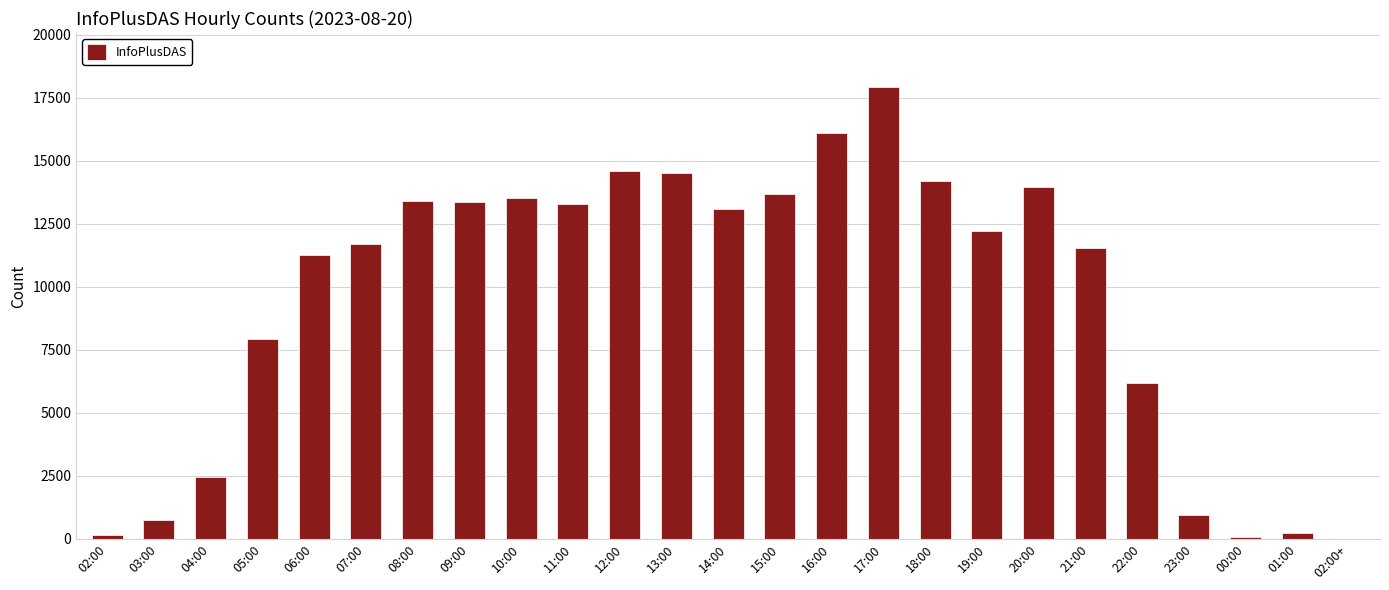

Which category has the highest value across all series?

17:00